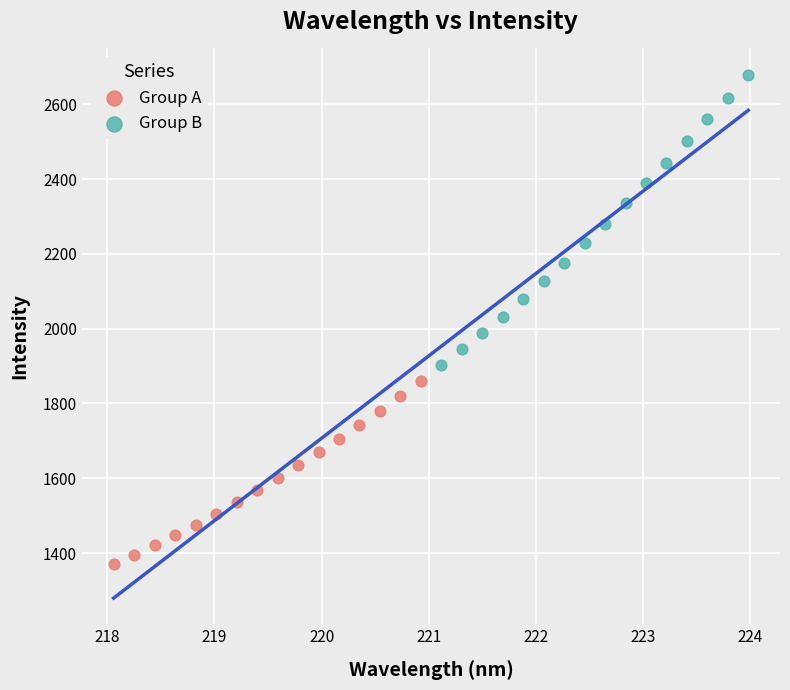

Which series contains the lowest Y value?

Group A